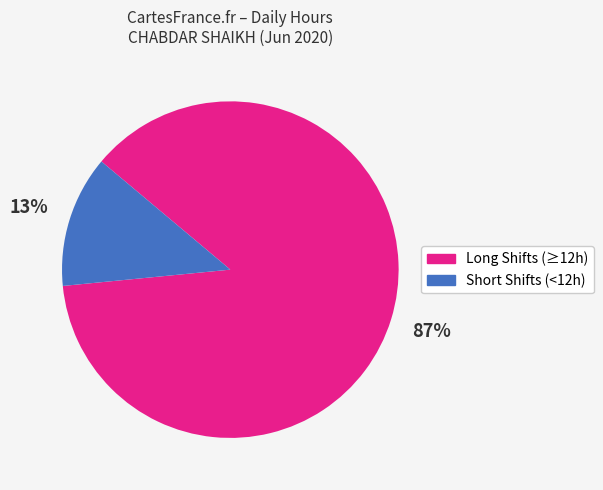

Does any single category account for the majority?

Yes